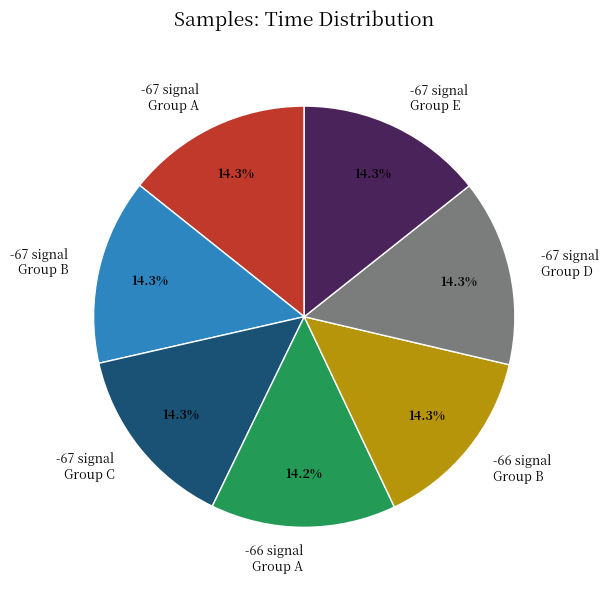

Does any single category account for the majority?

No